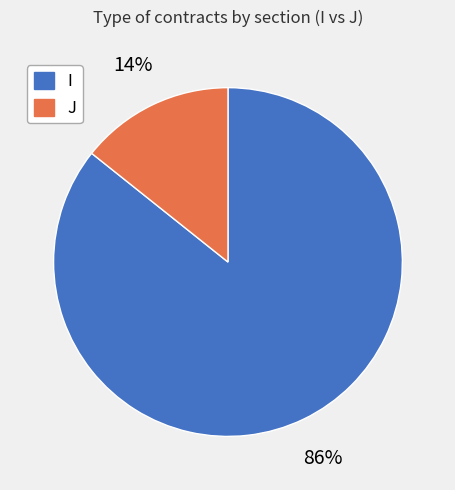

To the nearest percent, what is the combined percentage of J and I?

100%